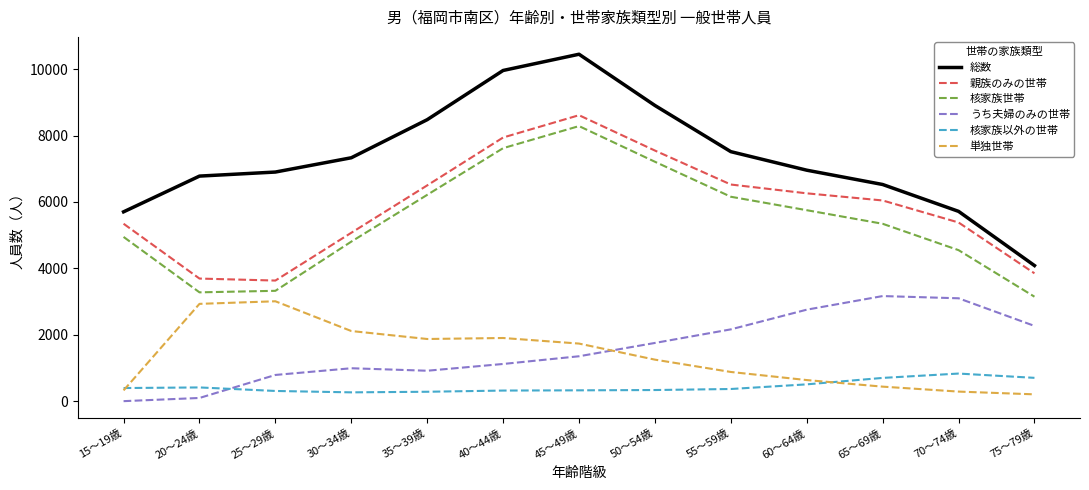

The value of 単独世帯 at 25～29歳 is 3010. True or false?

True